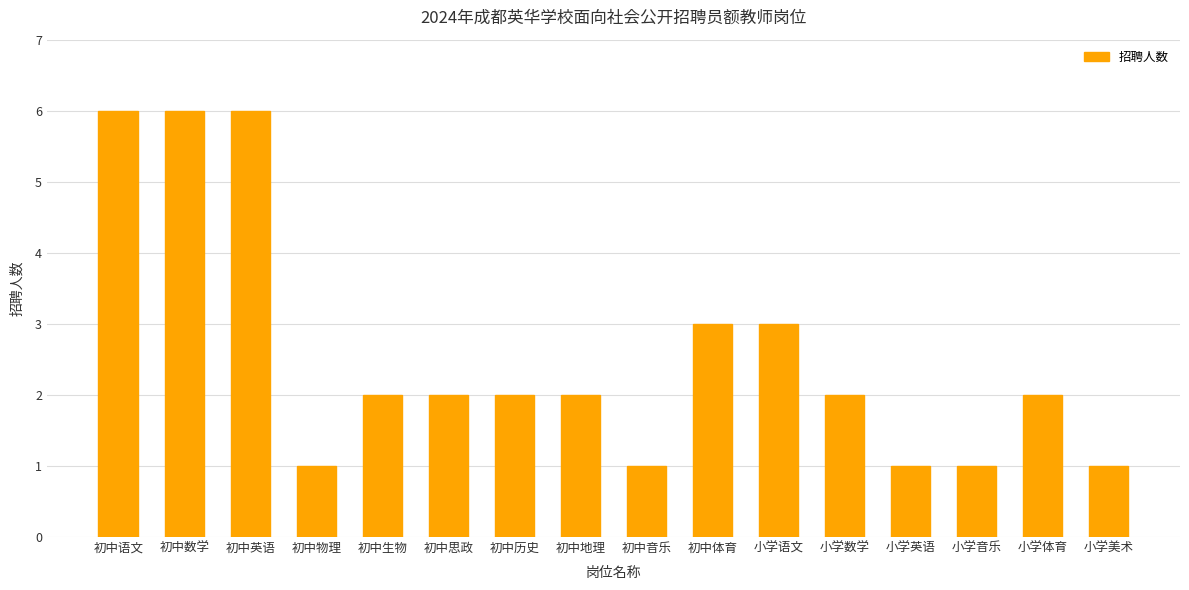

How many bars are there in total?

16